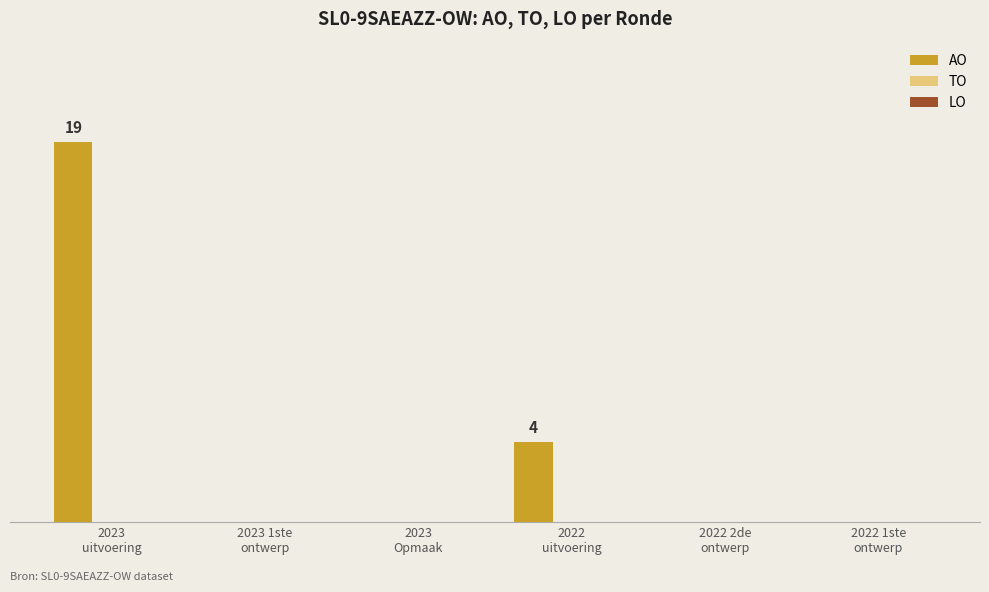

Are the bars horizontal?

No